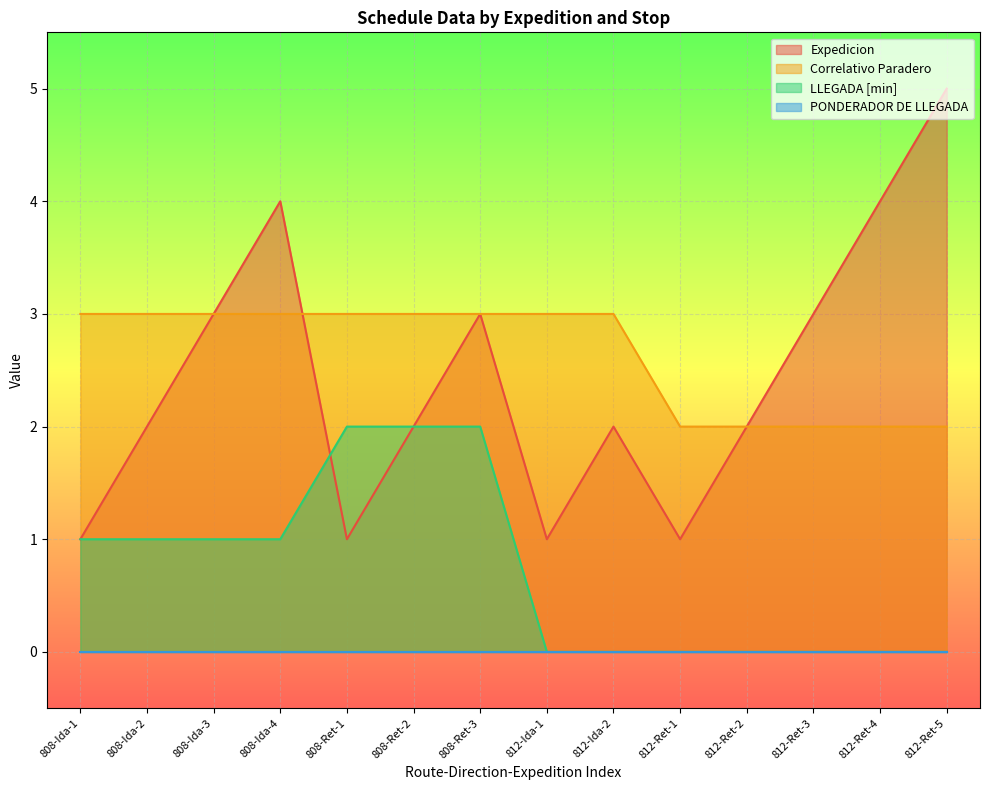

How many data points in Correlativo Paradero are less than 3?

5